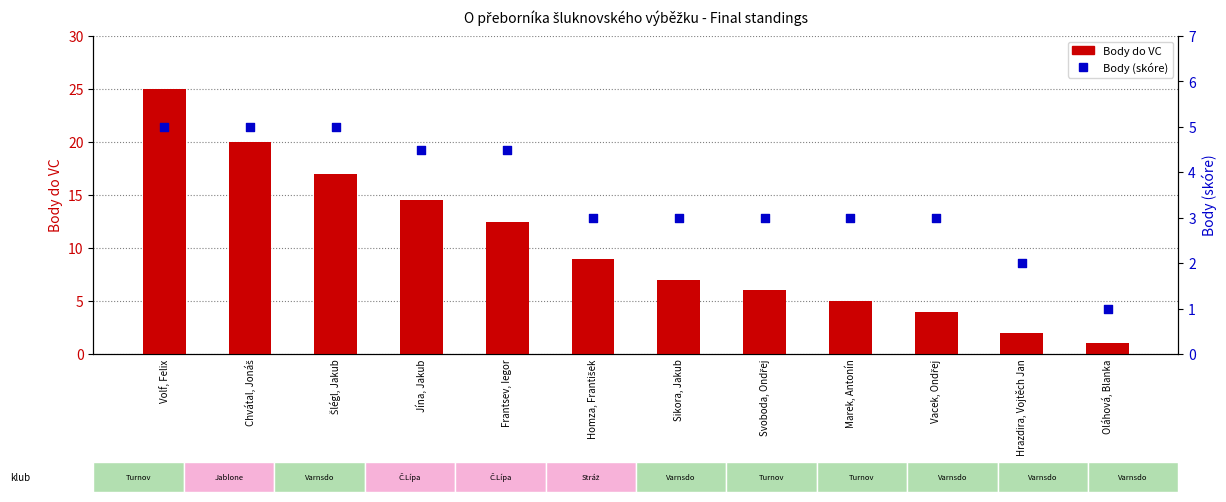

Which series reaches the maximum Y coordinate?

Body do VC